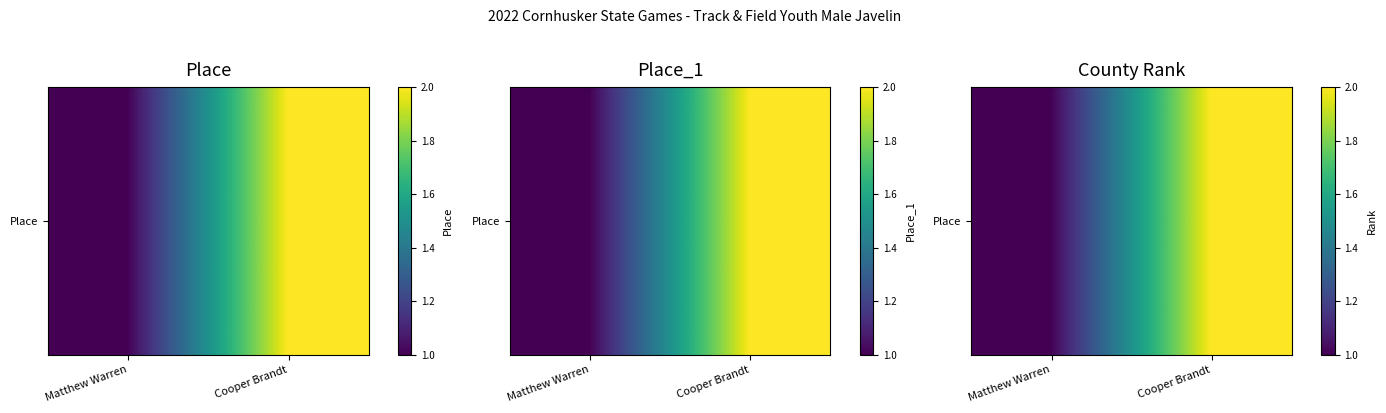

Rank the categories by value from highest to lowest.

Cooper Brandt, Matthew Warren